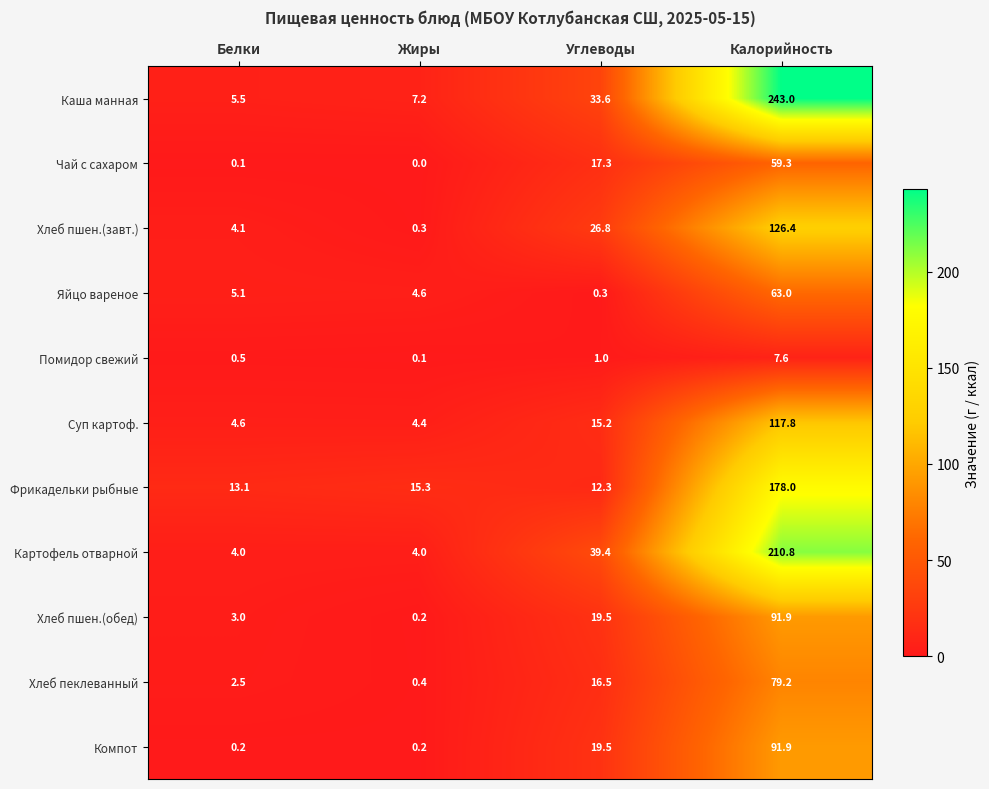

At which category does the chart reach its minimum across all series?

Жиры